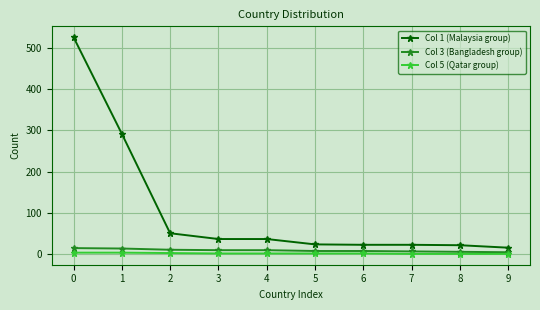

What are all the series names shown in the legend?

Col 1 (Malaysia group), Col 3 (Bangladesh group), Col 5 (Qatar group)